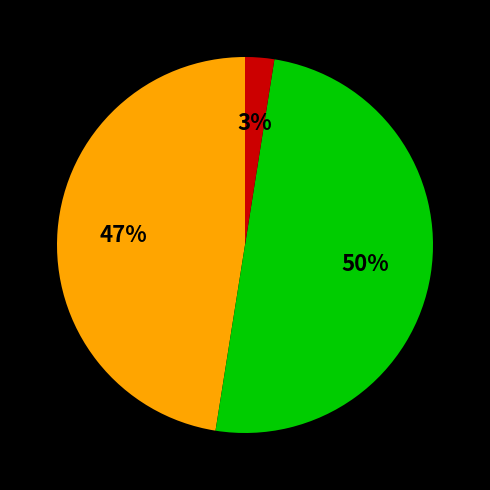

To the nearest percent, what is the average slice percentage?

33%